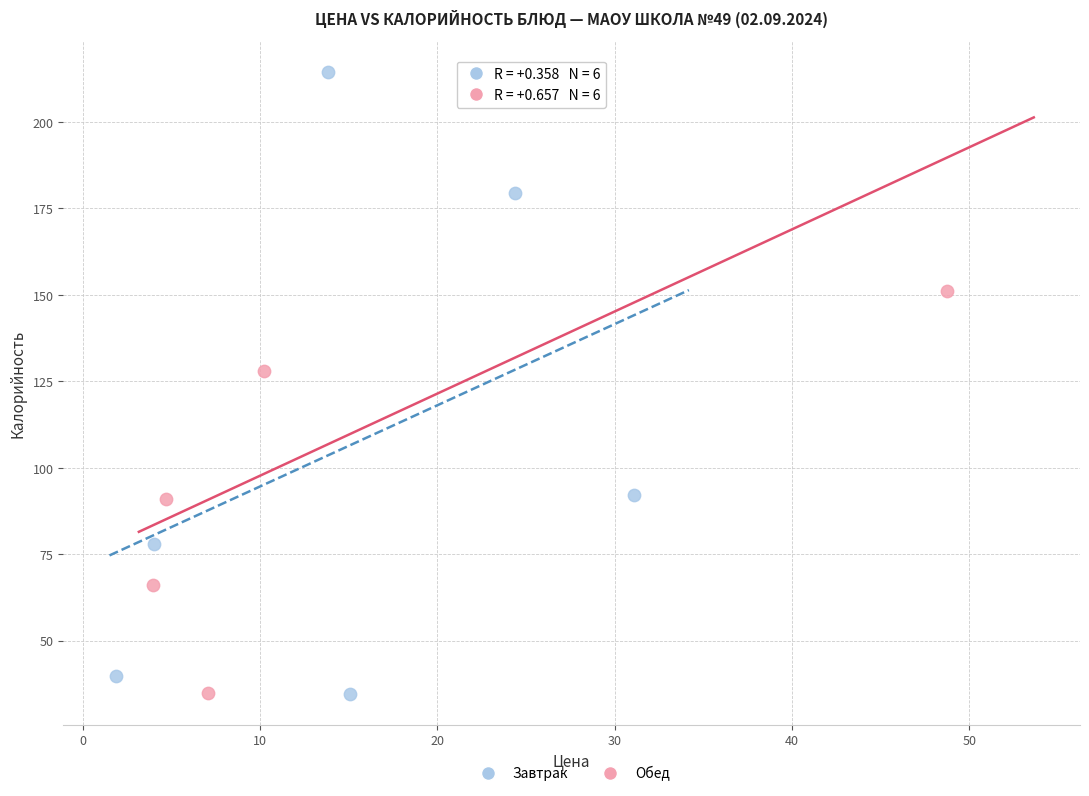

What are all the series names shown in the legend?

Завтрак, Обед